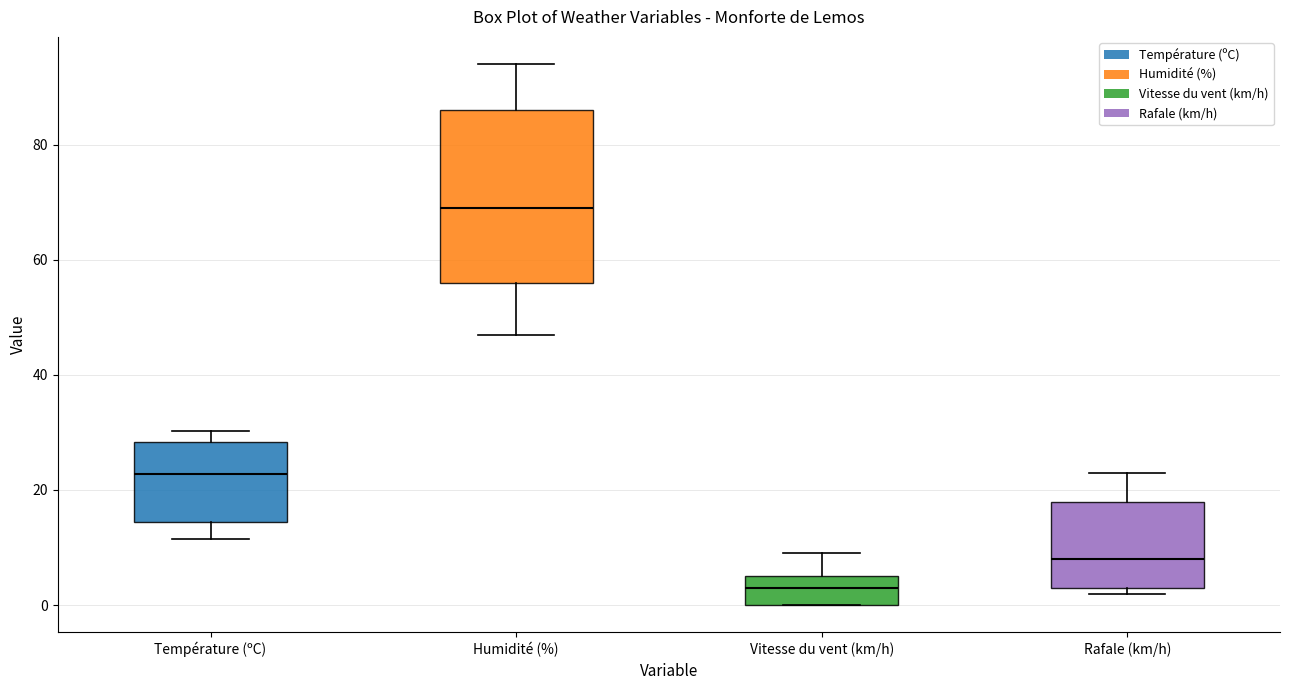

Which box is the tallest, from its lower edge to its upper edge?

Humidité (%)